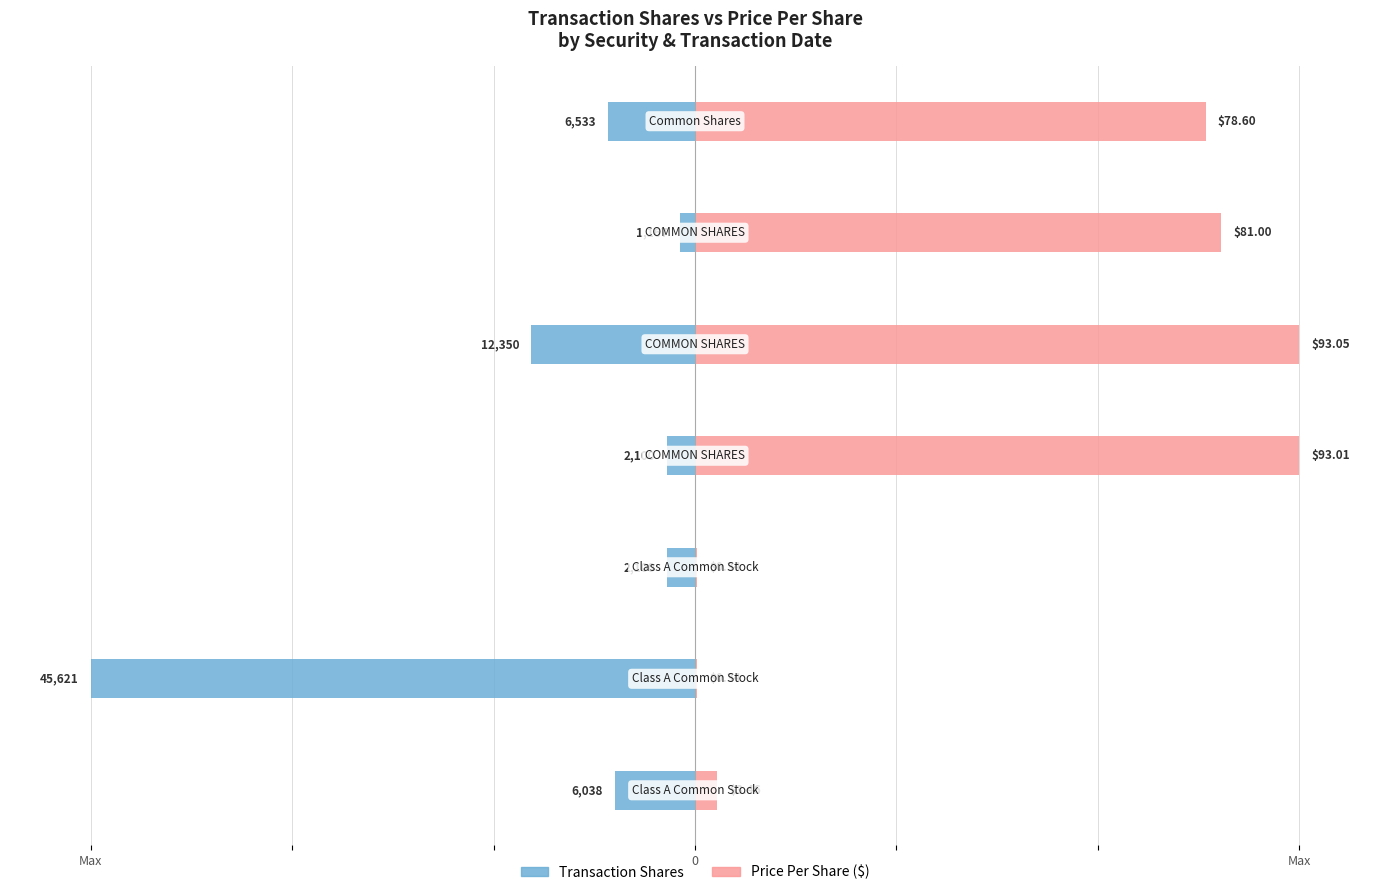

How many values in the transactionPricePerShare series exceed 12?

4